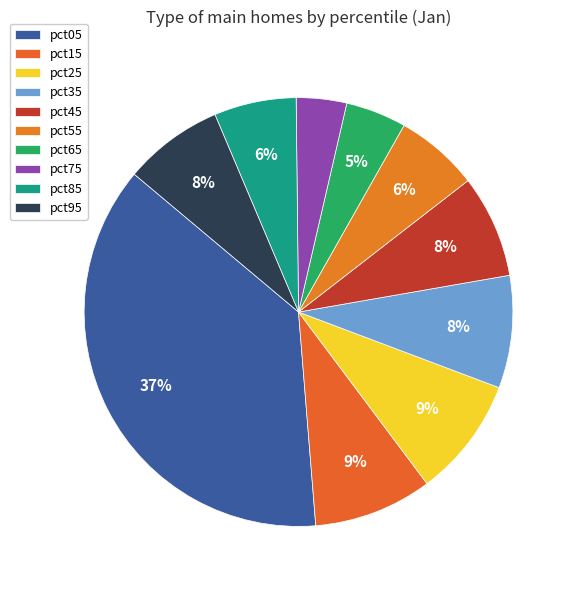

What is the total percentage of pct55 and pct65?

10.9%